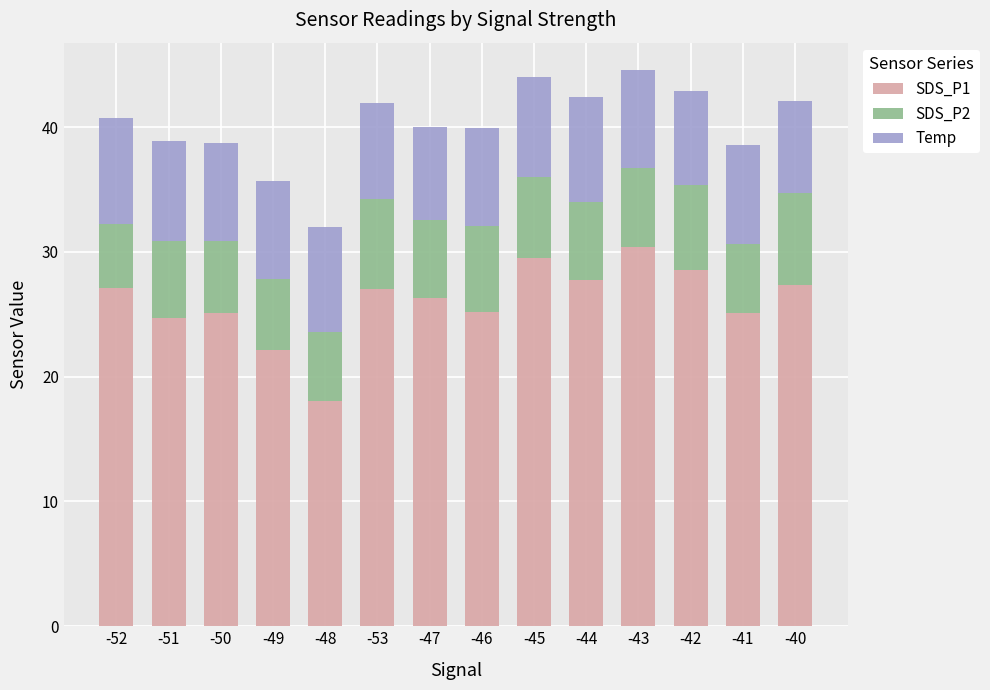

What is the difference between the maximum and minimum values in the SDS_P1 series?

12.4